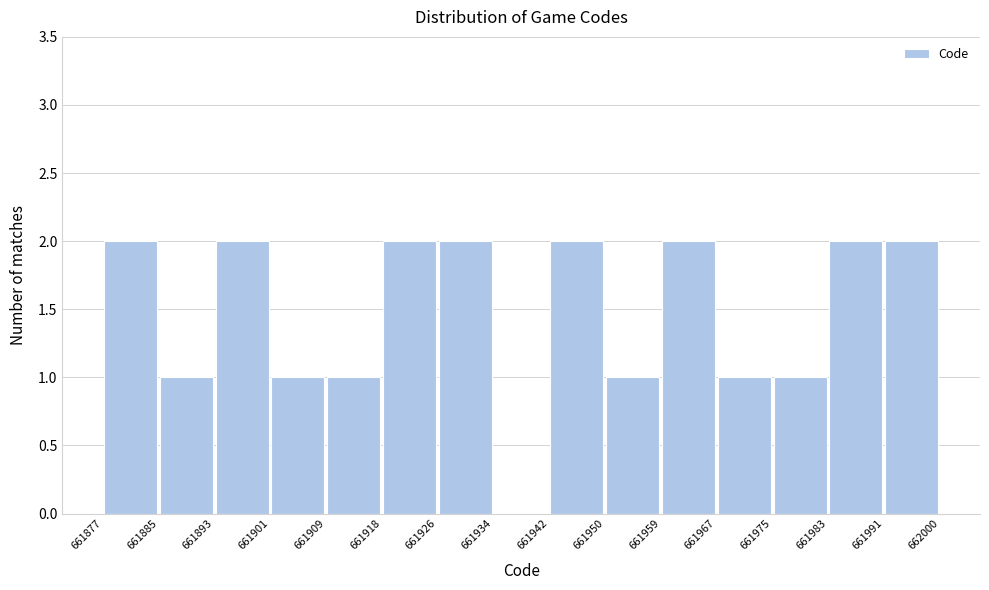

Reading left to right, transcribe this chart: for each bar, give the range it covers on the x-axis and its height. The values are not printed on the chart, so give them approximately, as read against the axis.

661877 to 661885: 2
661885 to 661893: 1
661893 to 661901: 2
661901 to 661909: 1
661909 to 661918: 1
661918 to 661926: 2
661926 to 661934: 2
661934 to 661942: 0
661942 to 661950: 2
661950 to 661959: 1
661959 to 661967: 2
661967 to 661975: 1
661975 to 661983: 1
661983 to 661991: 2
661991 to 662000: 2